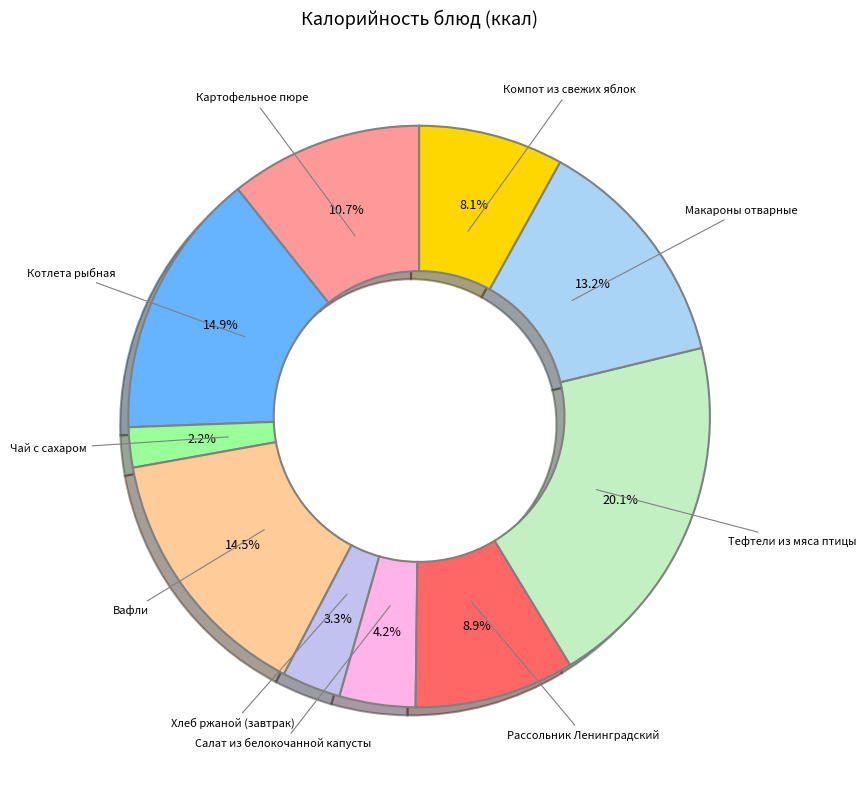

How many segments does this pie chart have?

10